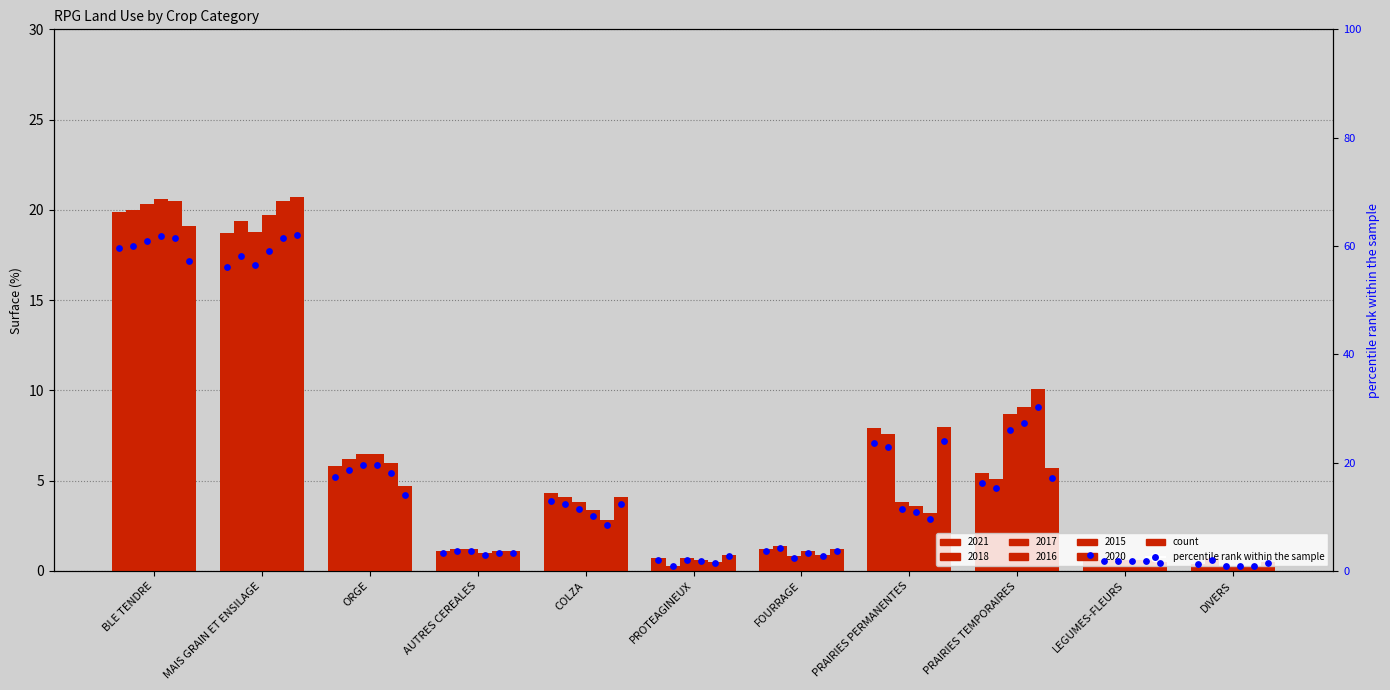

Which series contains the lowest Y value?

2018